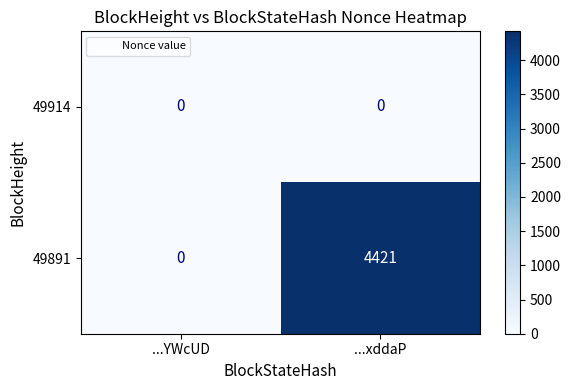

How many data points does each series have?

2